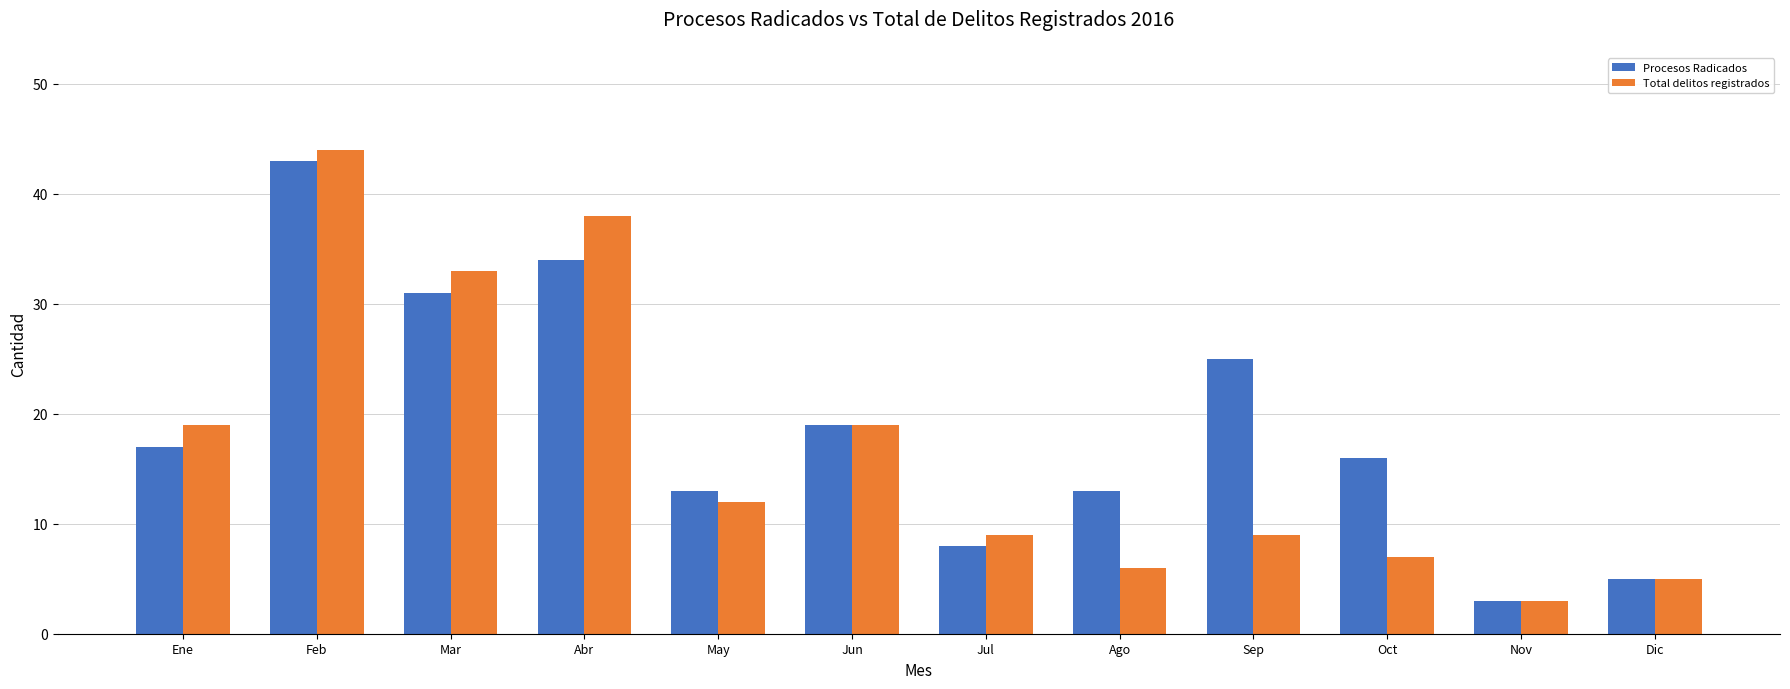

The value of Total delitos registrados at Feb is 13. True or false?

False